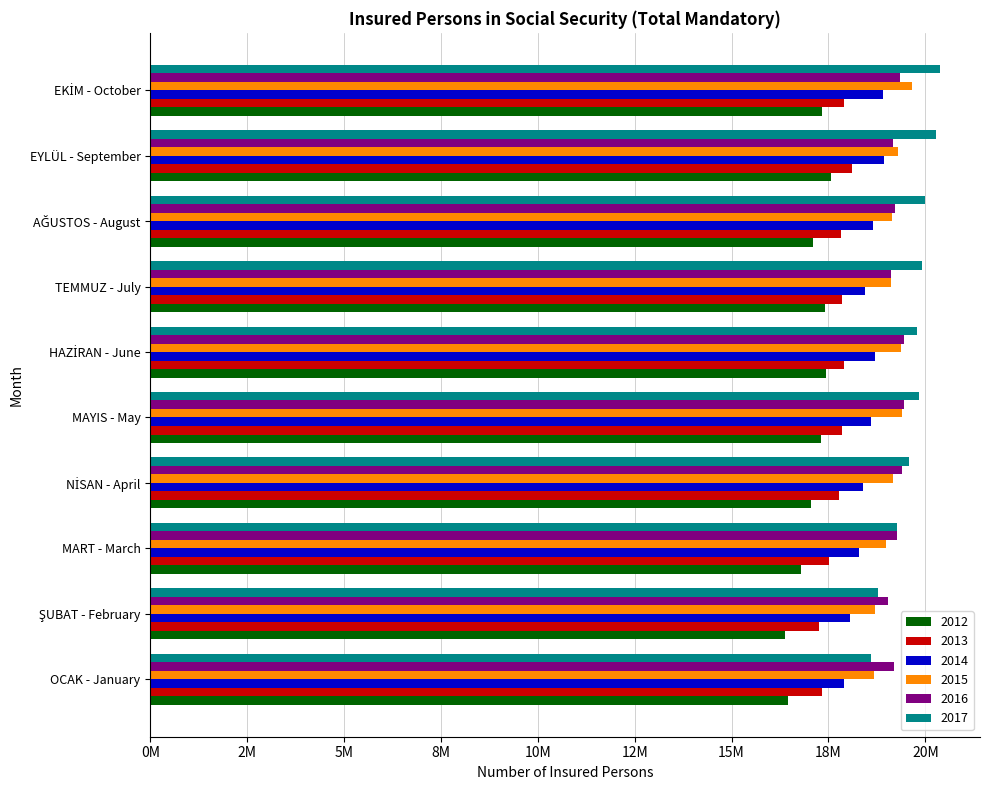

What are all the series names shown in the legend?

2012, 2013, 2014, 2015, 2016, 2017